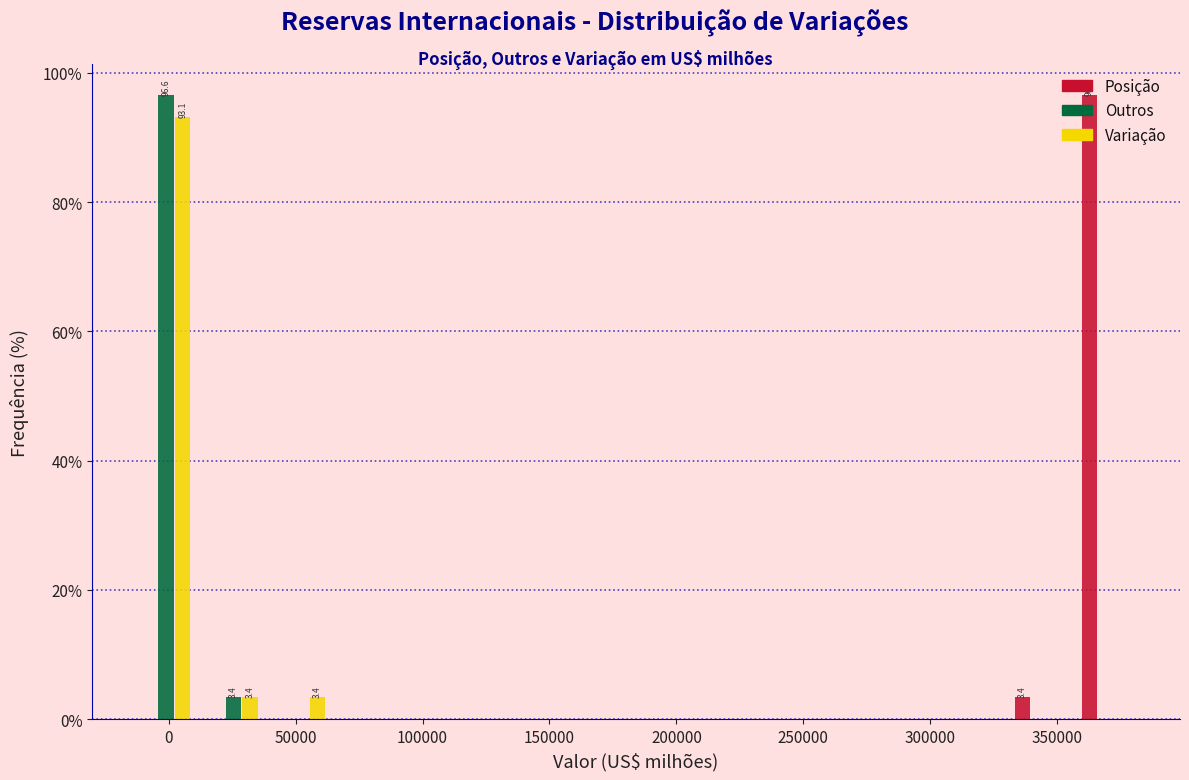

In the Outros series, which range on the x-axis has the tallest bar?

-15000 to 10000